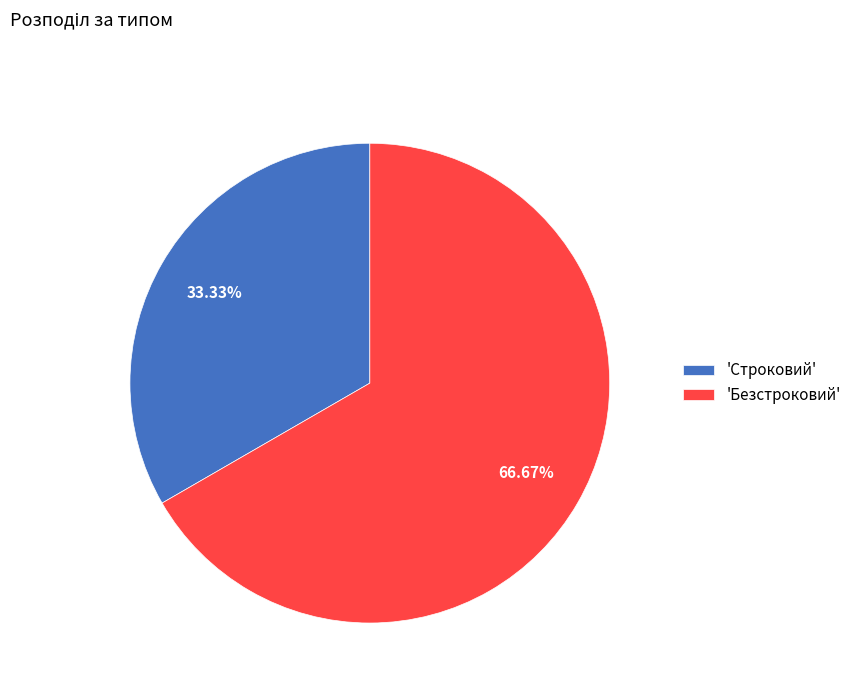

Does any single category account for the majority?

Yes